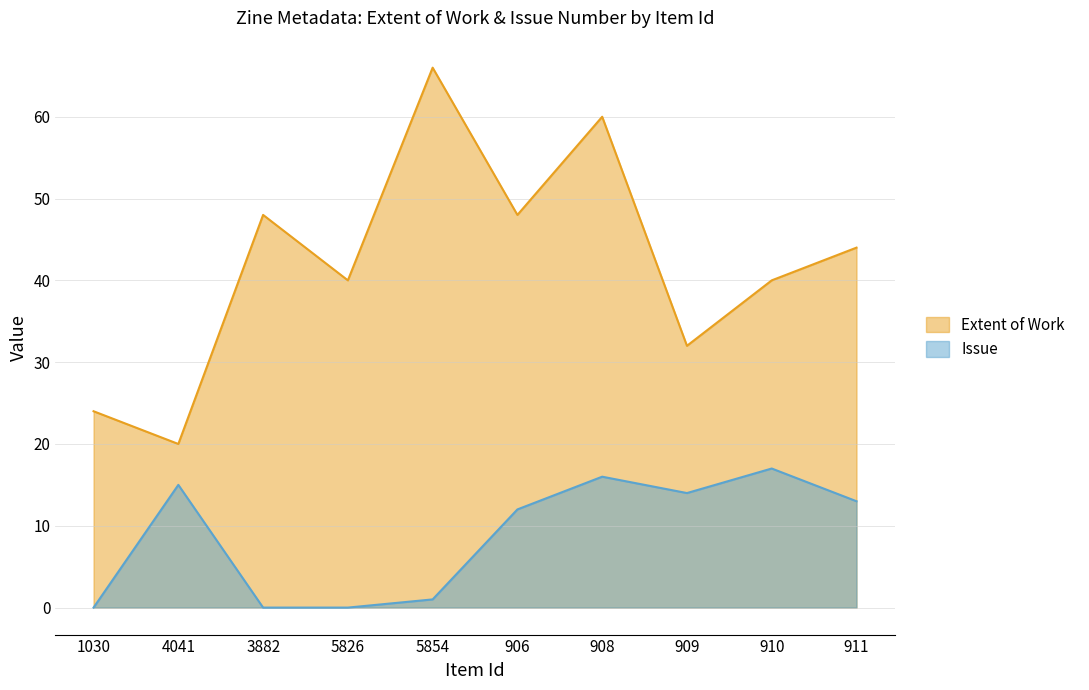

At how many categories does at least one series exceed 60?

1